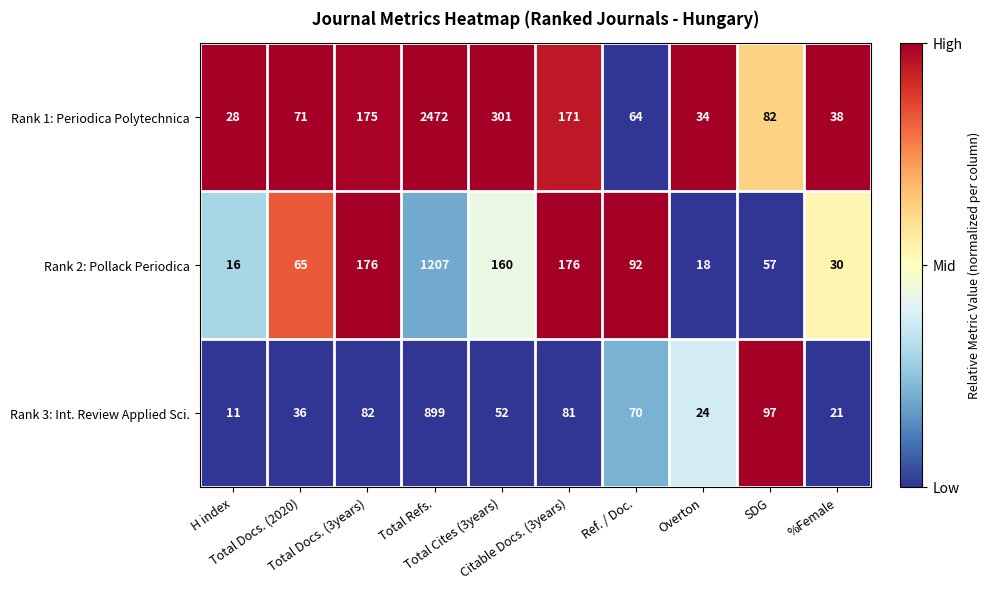

At which category is the sum across all series the highest?

Total Refs.